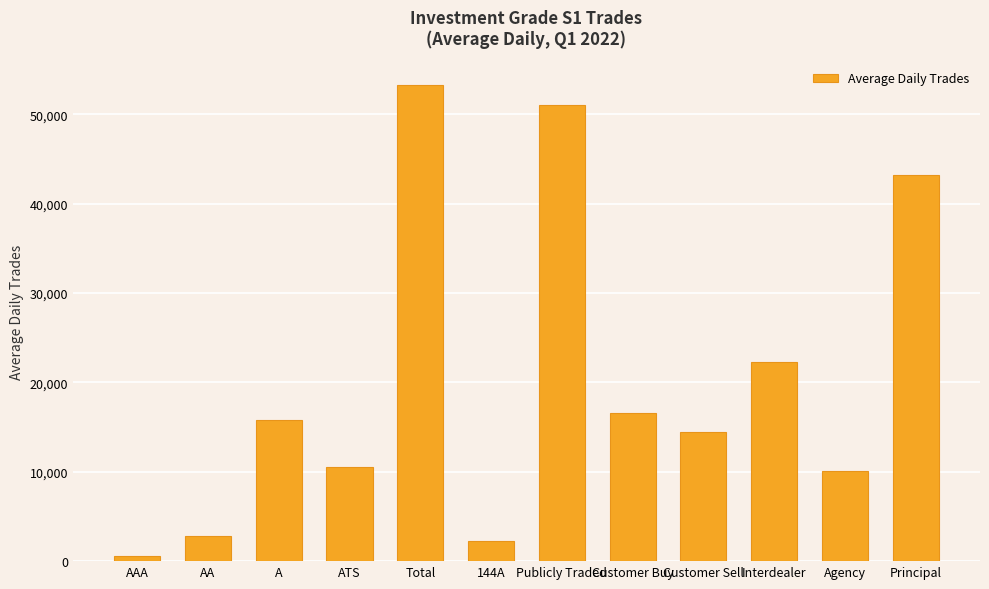

Reading left to right, what are all the values shown in this chart?

586.9	2803.2	15830.8	10545.4	53274.3	2248.3	51026.0	16554.5	14461.0	22258.8	10110.7	43163.5